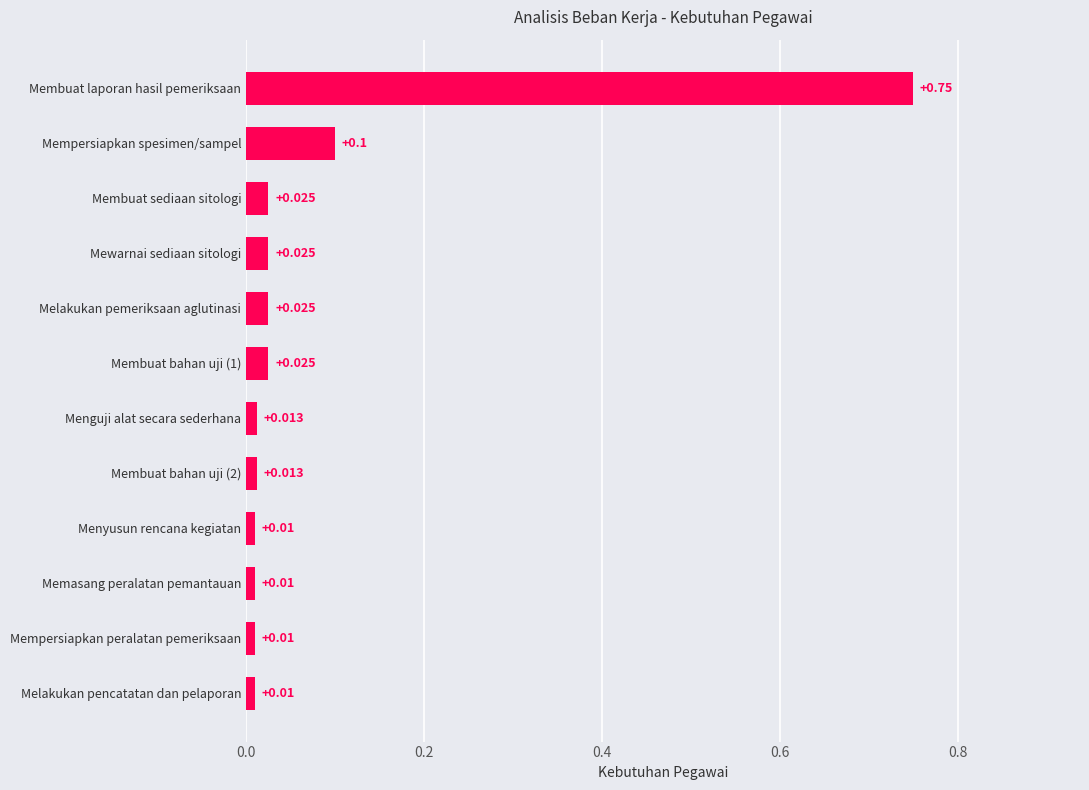

Between Mempersiapkan peralatan pemeriksaan and Mempersiapkan spesimen/sampel, which is larger?

Mempersiapkan spesimen/sampel